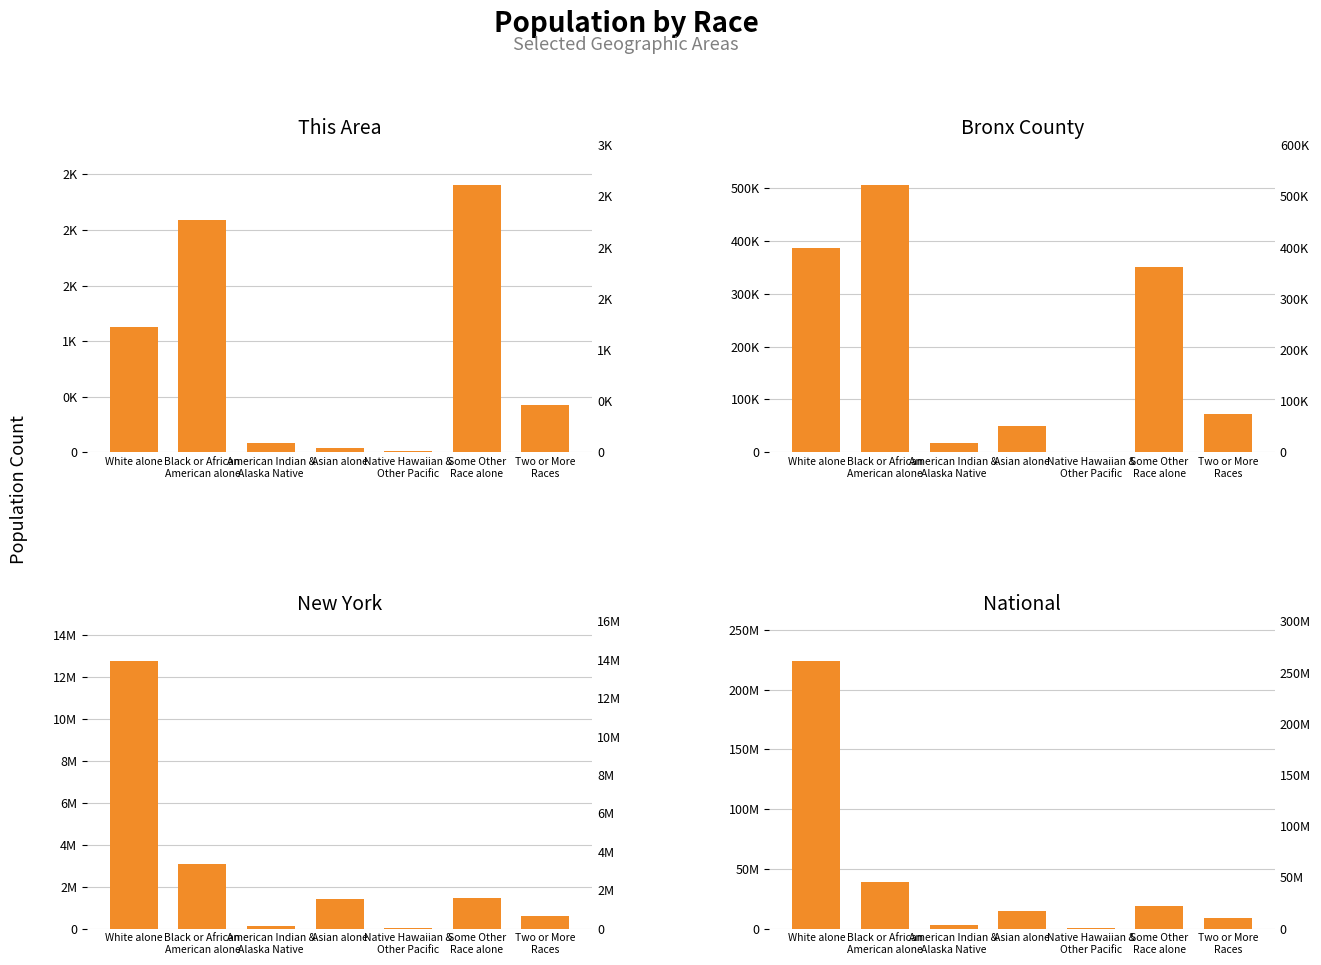

At which label does Bronx County reach its peak?

Black or African
American alone